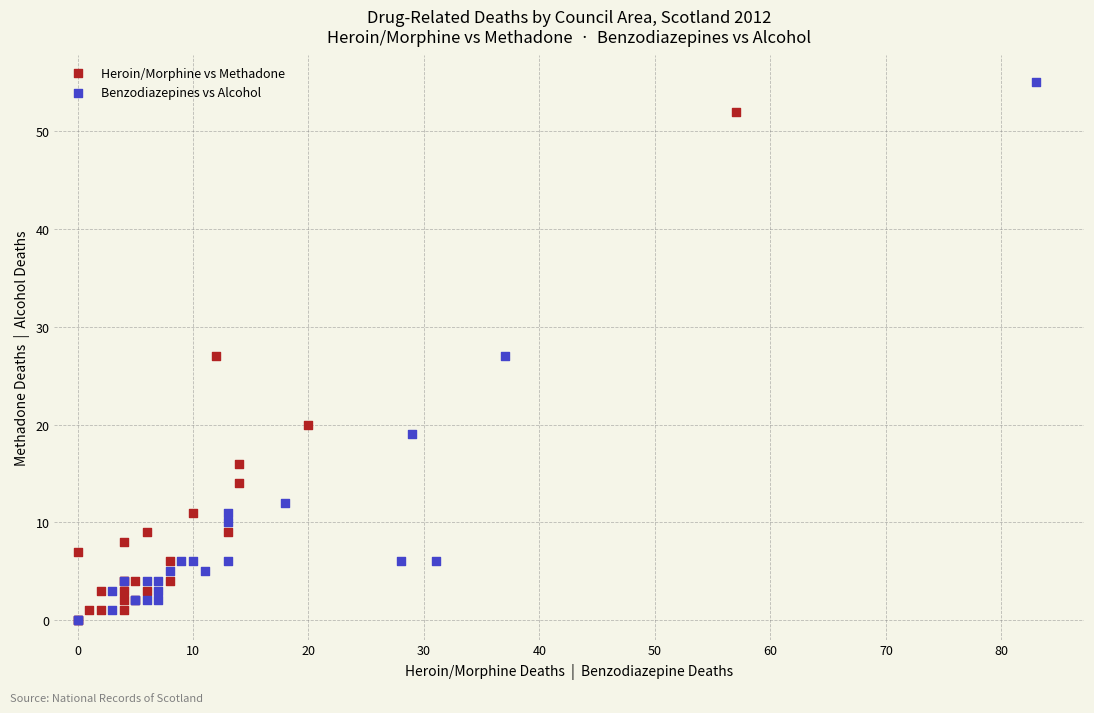

Which series has the largest Y range (max minus min)?

Benzodiazepines vs Alcohol